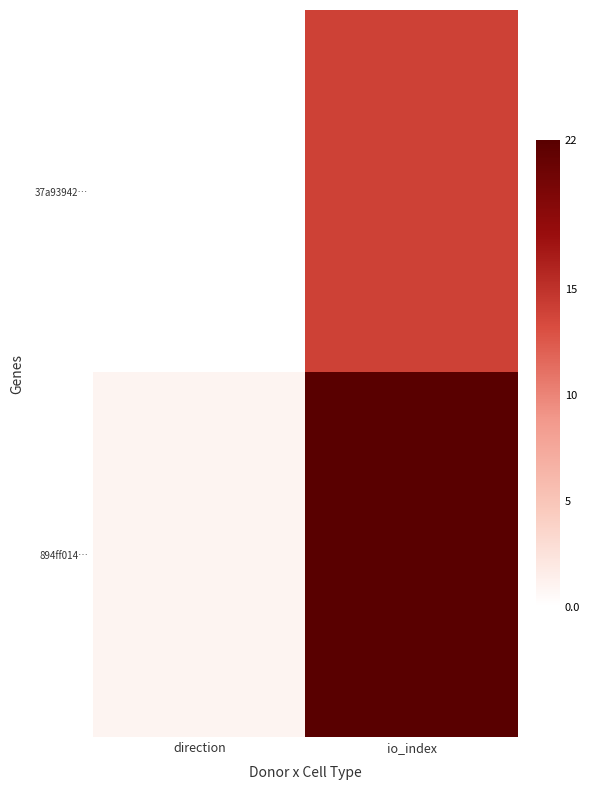

Reading right to left, list all the values displayed in this chart.

37a93942…: io_index=14	direction=-1
894ff014…: io_index=22	direction=1